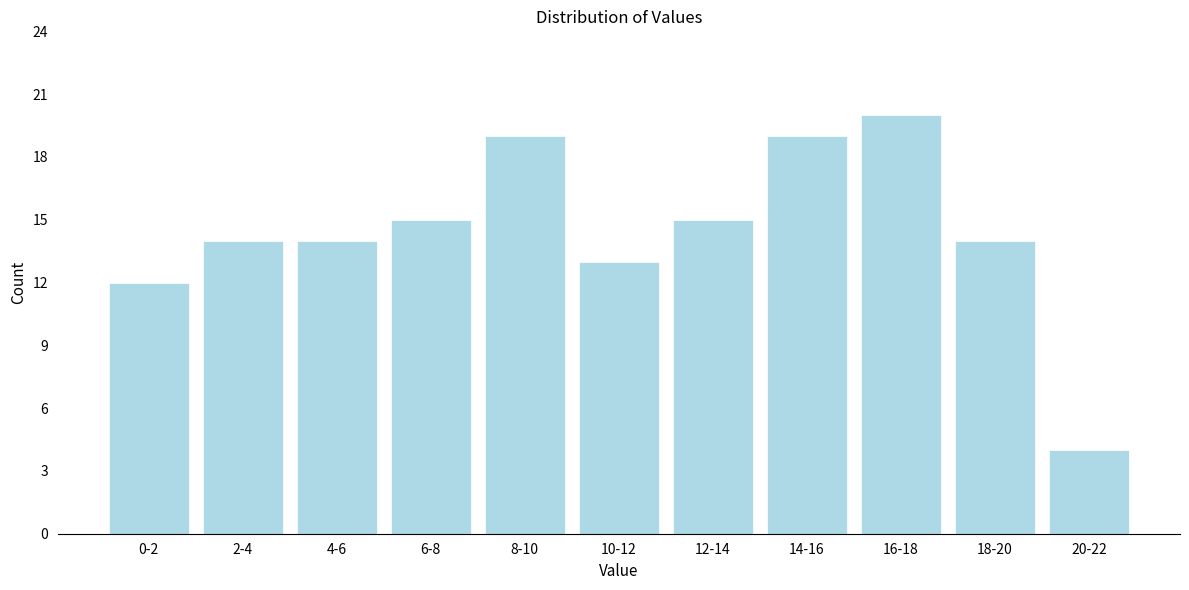

Reading left to right, transcribe all the data shown in this chart.

0-2=12	2-4=14	4-6=14	6-8=15	8-10=19	10-12=13	12-14=15	14-16=19	16-18=20	18-20=14	20-22=4